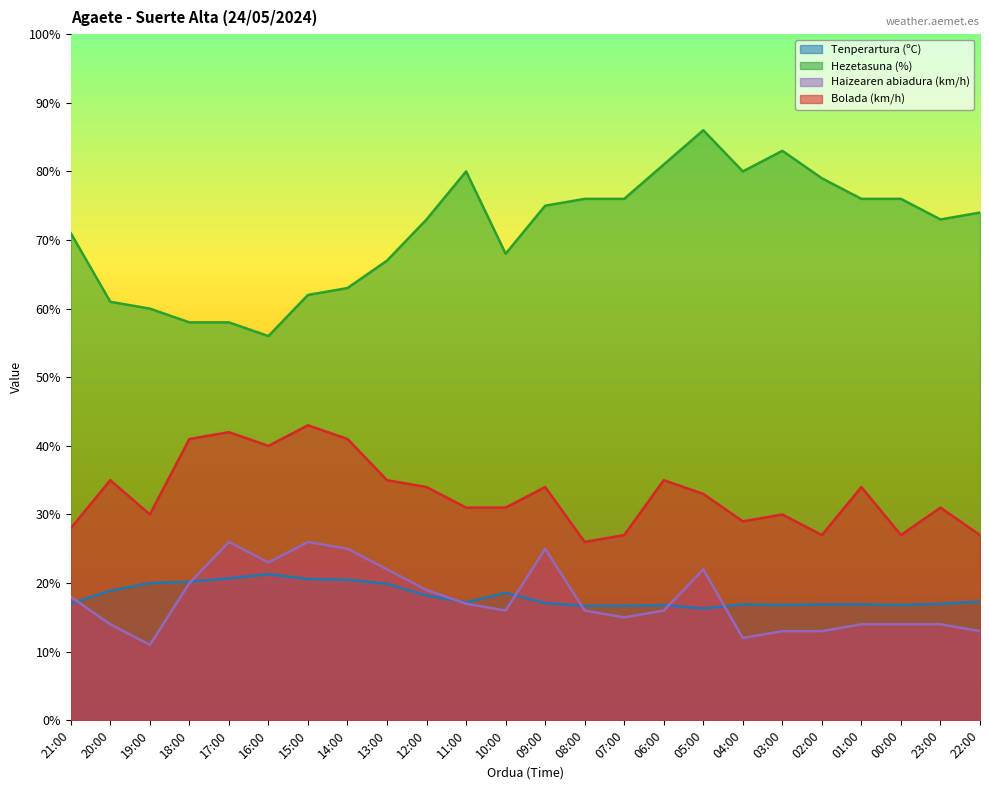

What is the difference between the highest and lowest values at 06:00?

65.0